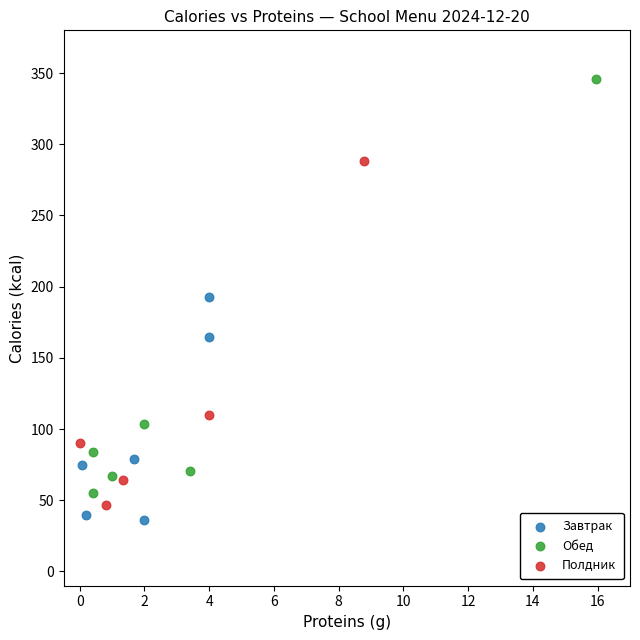

Which series reaches the maximum Y coordinate?

Обед